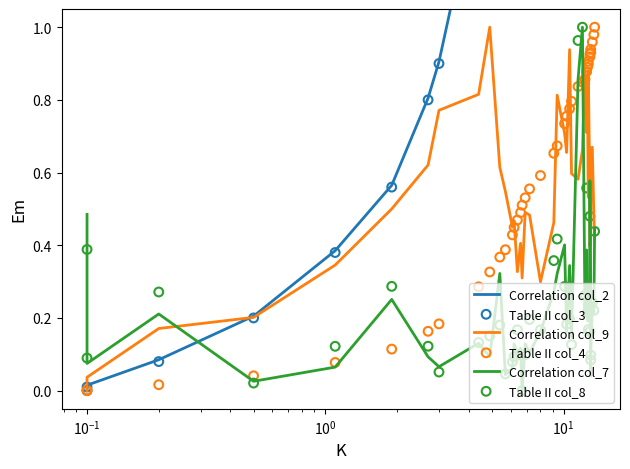

Which series has the widest spread of Y values?

Correlation col_2